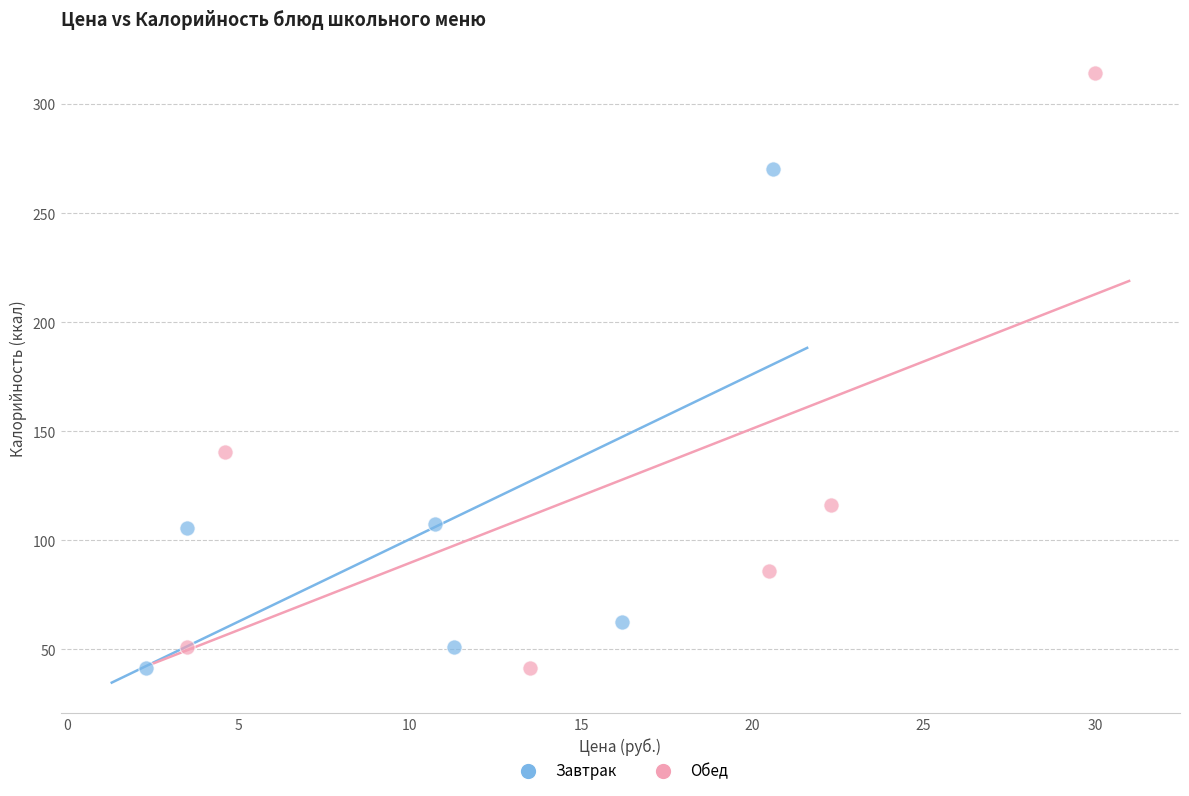

What are all the series names shown in the legend?

Завтрак, Обед